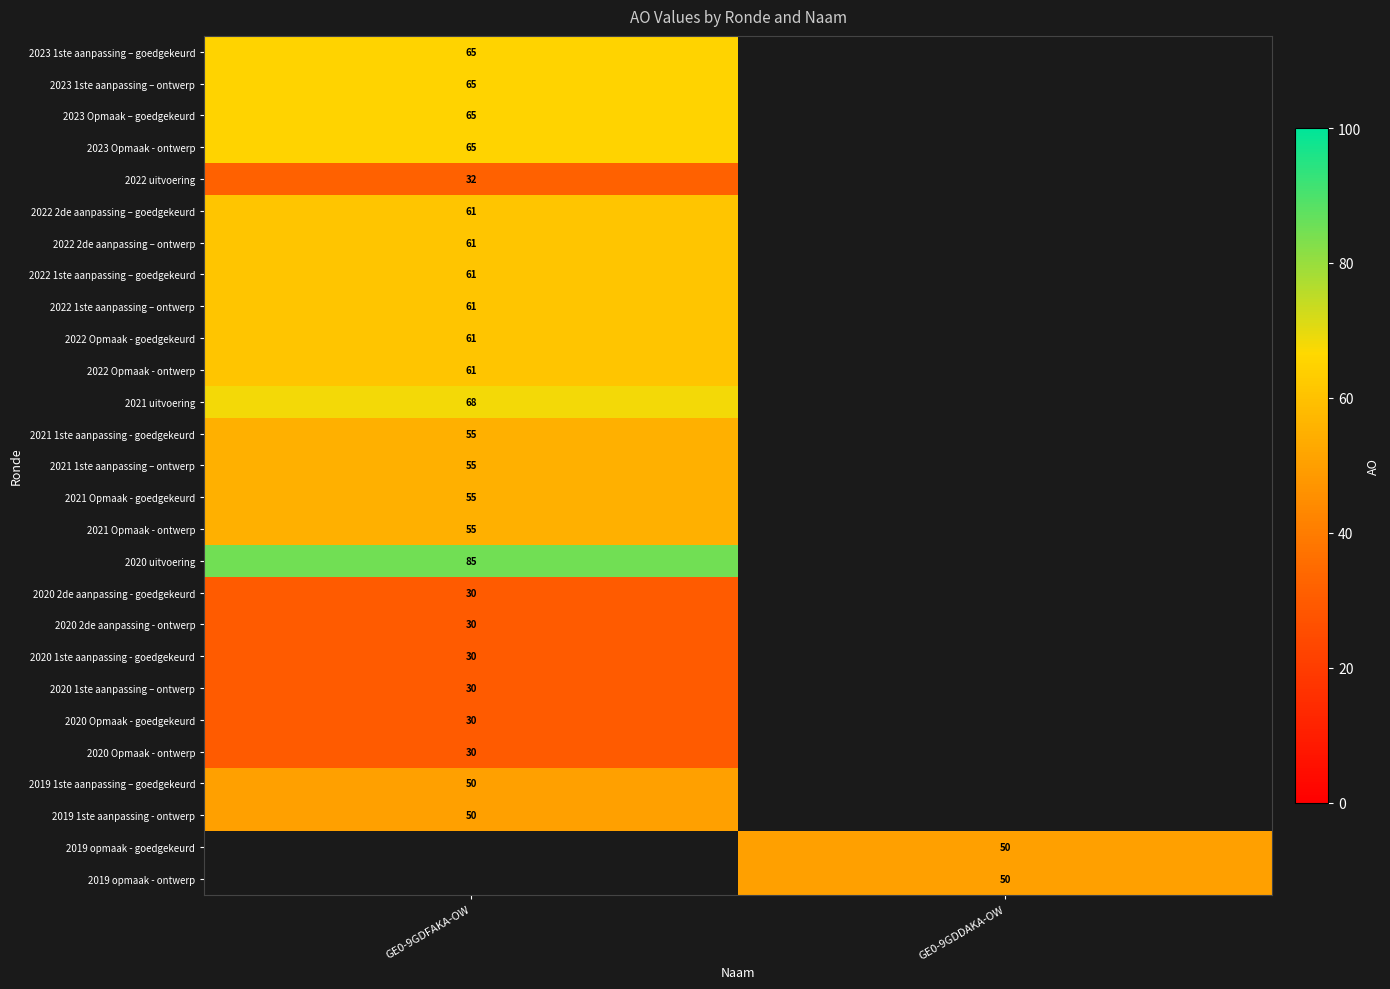

True or false: 2022 1ste aanpassing – goedgekeurd has a value of 61 at GE0-9GDFAKA-OW.

True